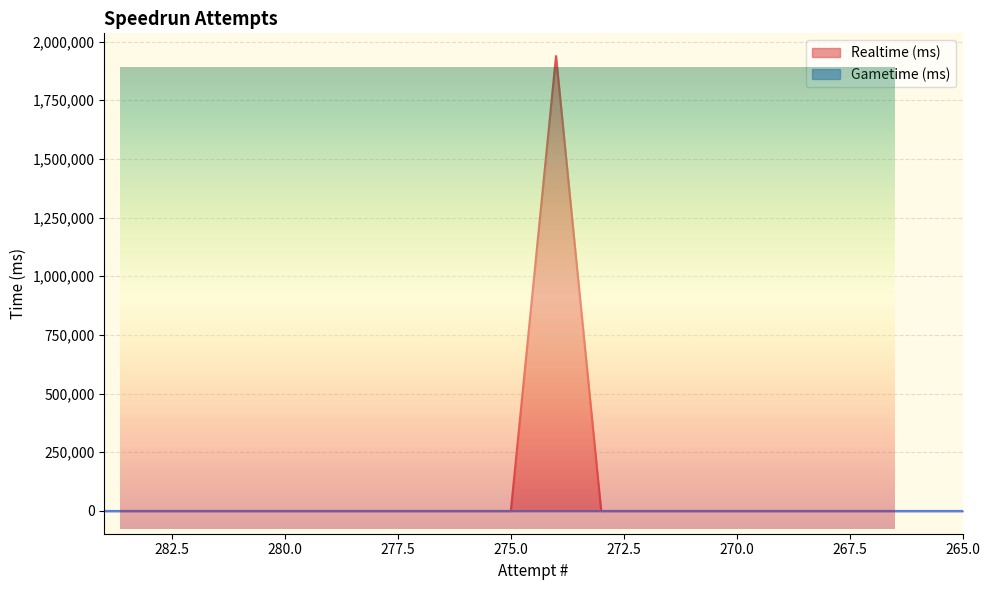

How many positive values are there?

1